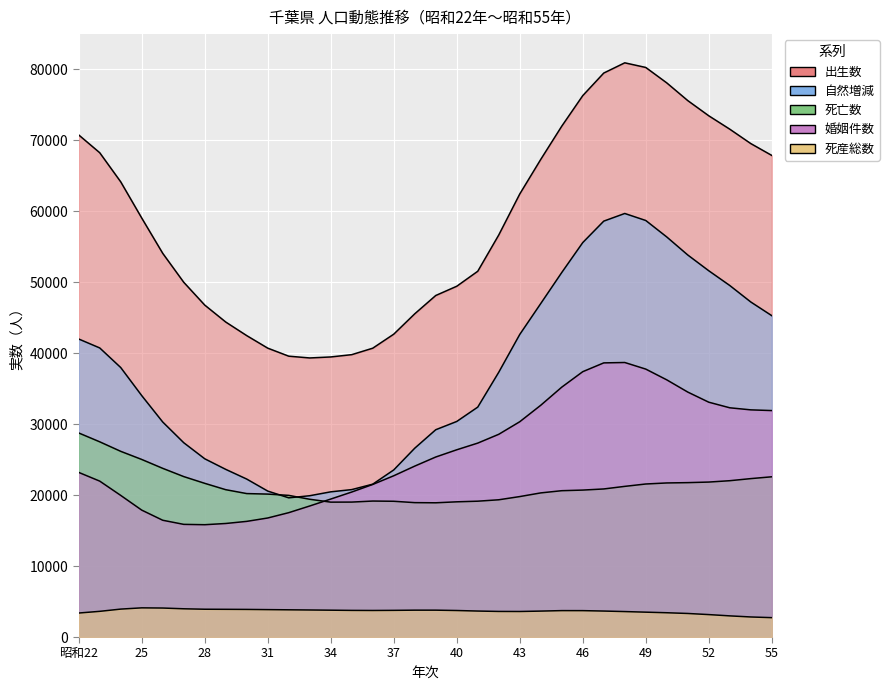

What is the label of the 26th point from the left?

47